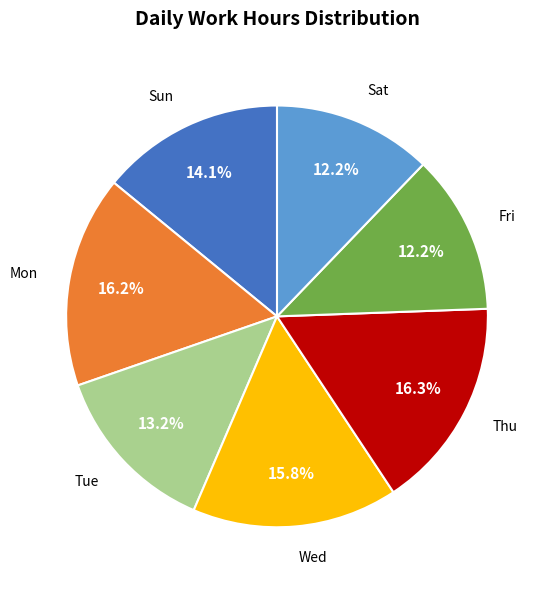

Is there a majority slice in this chart?

No